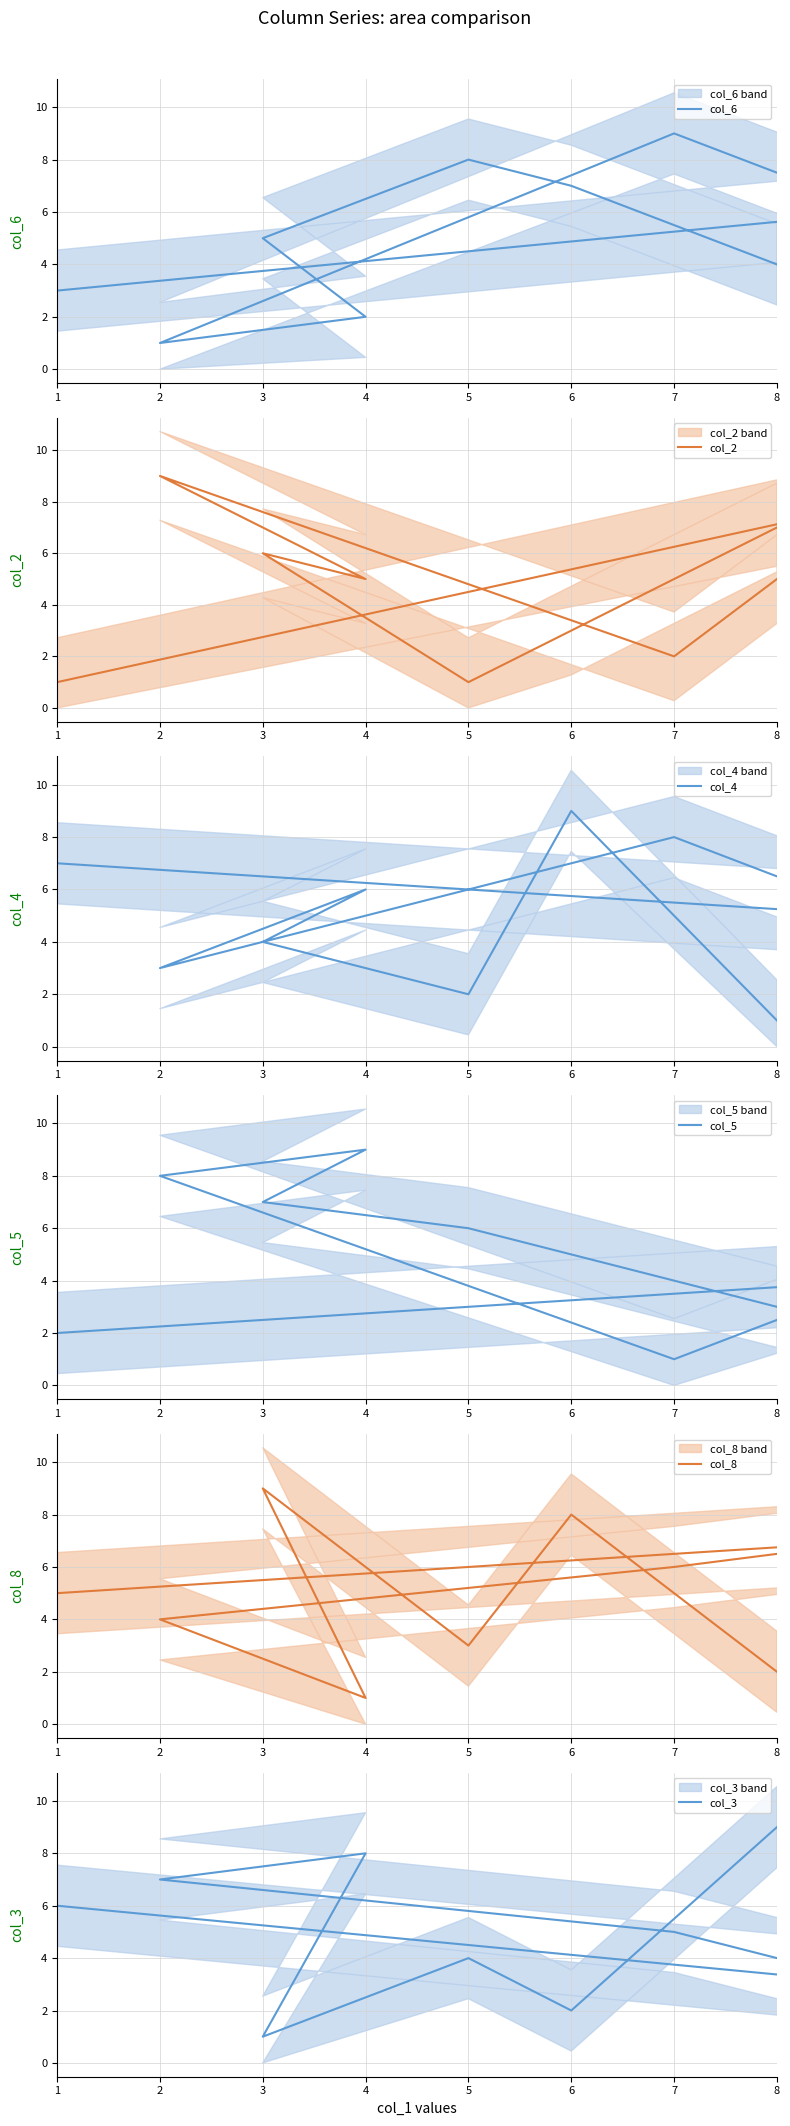

Does the chart display data point markers on the line(s)?

No